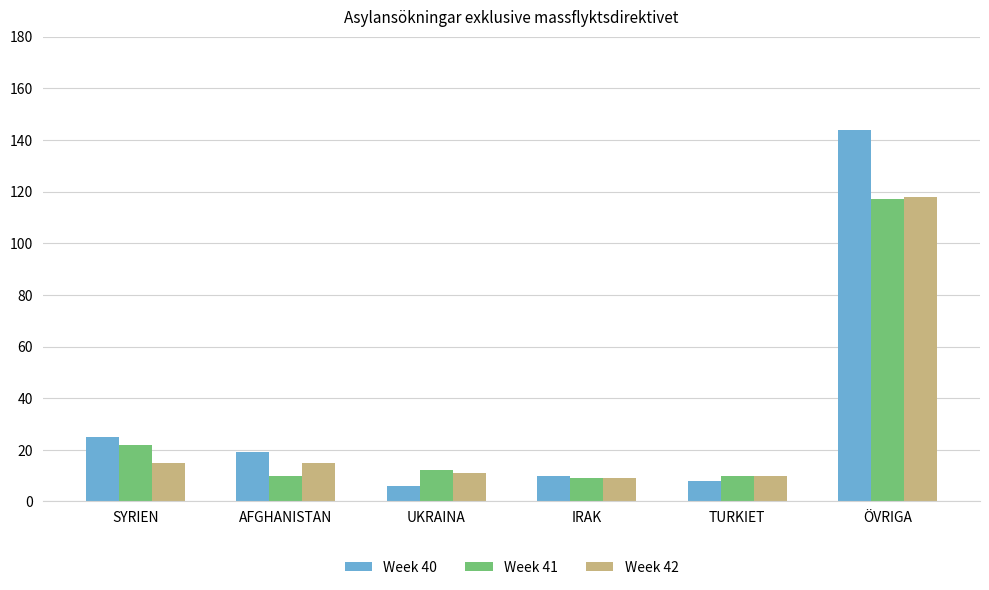

Is it true that Week 42 equals 15 at AFGHANISTAN?

True